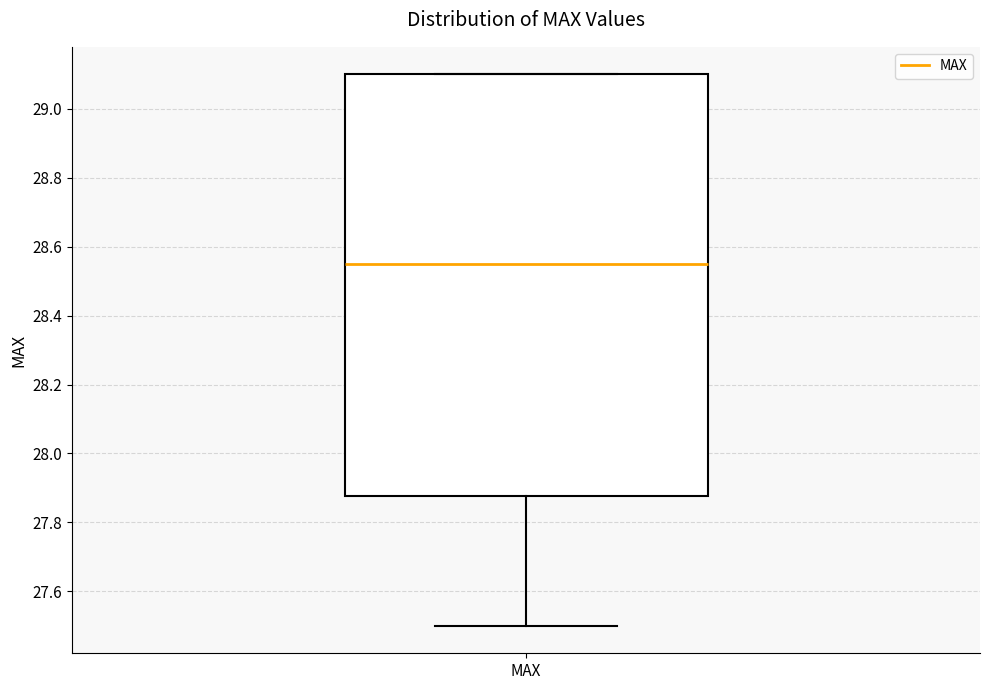

Transcribe this box plot: give where the median line is, the range the box spans, and where the two whiskers end, as read against the y-axis. The values are not printed on the chart, so give them approximately, as read against the axis.

median 28.56, box 27.88 to 29.10, whiskers 27.50 to 29.10